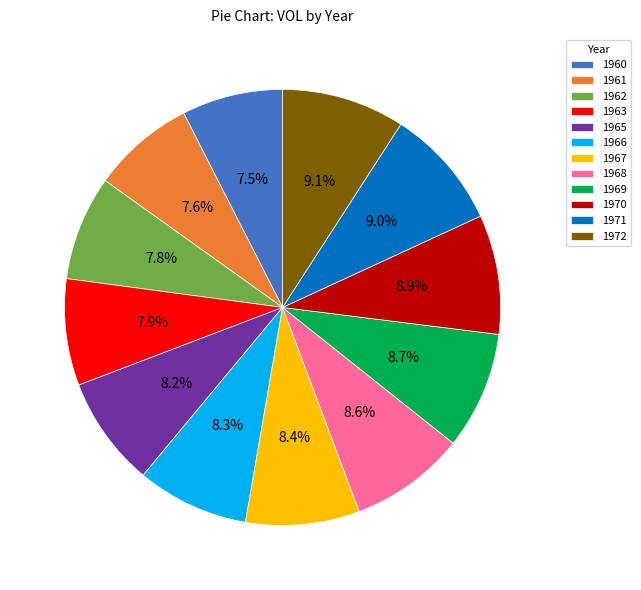

What is the ratio of the value at 1961 to the value at 1965?

0.9